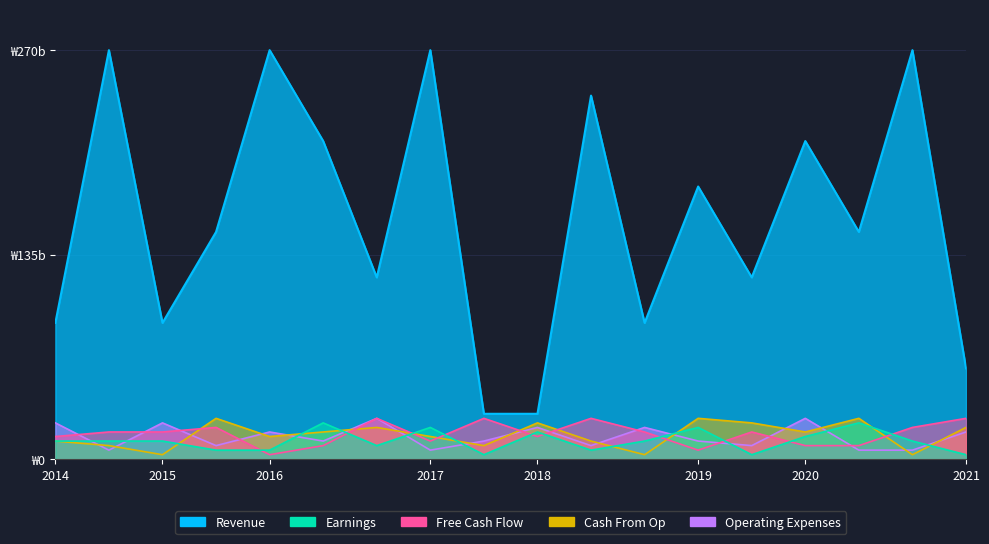

How many Operating Expenses values are between 9 and 21?

10